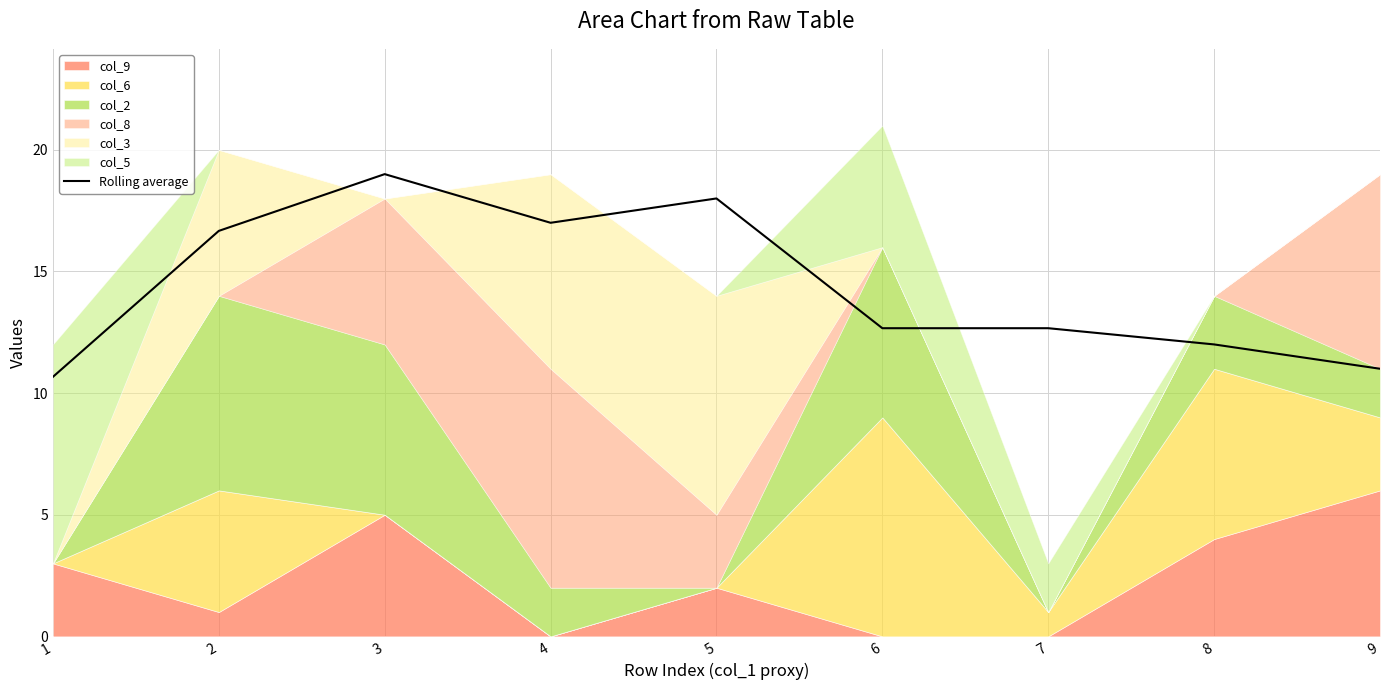

Approximately how many times larger is the value at 7 compared to 8?

1.1